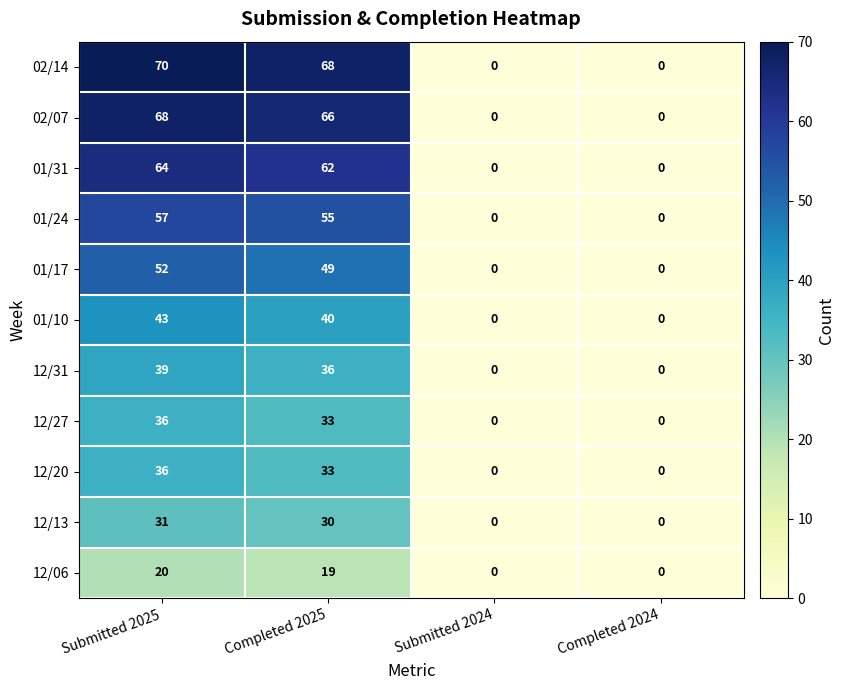

What is the sum of all 01/24 values?

112